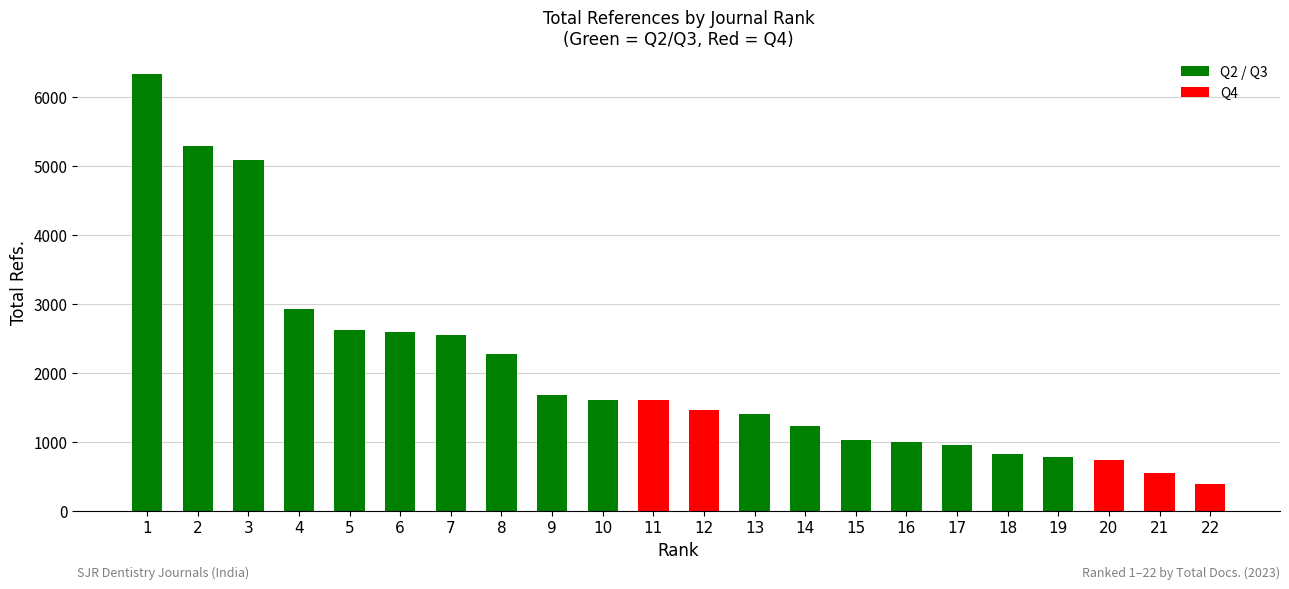

Which category has the lowest value across all series?

22